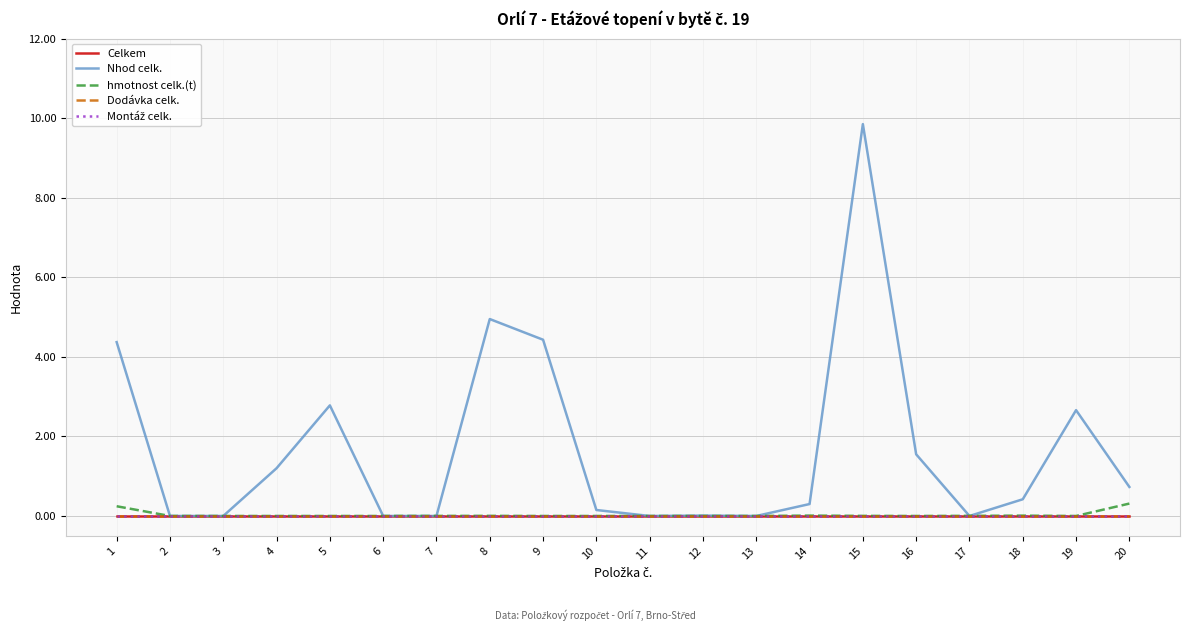

What is the sum of all Nhod celk. values?

33.4